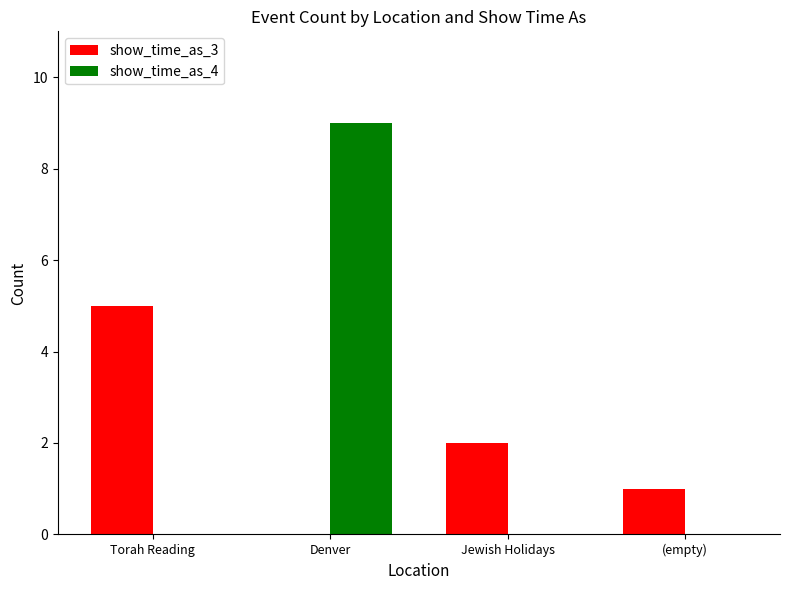

Reading left to right, what are all the values shown in this chart?

show_time_as_3: Torah Reading=5	Denver=0	Jewish Holidays=2	(empty)=1
show_time_as_4: Torah Reading=0	Denver=9	Jewish Holidays=0	(empty)=0